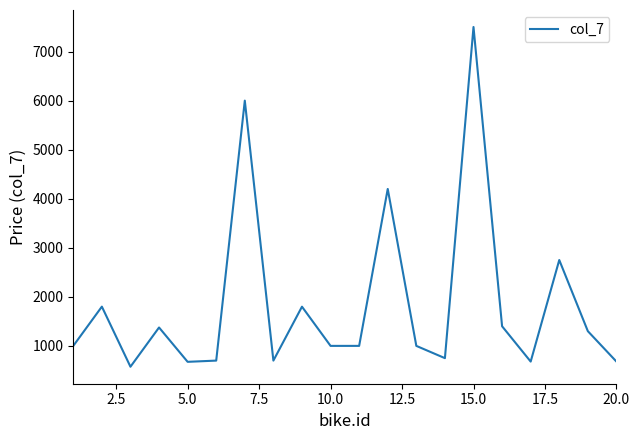

What is the minimum value shown in the chart?

575.0